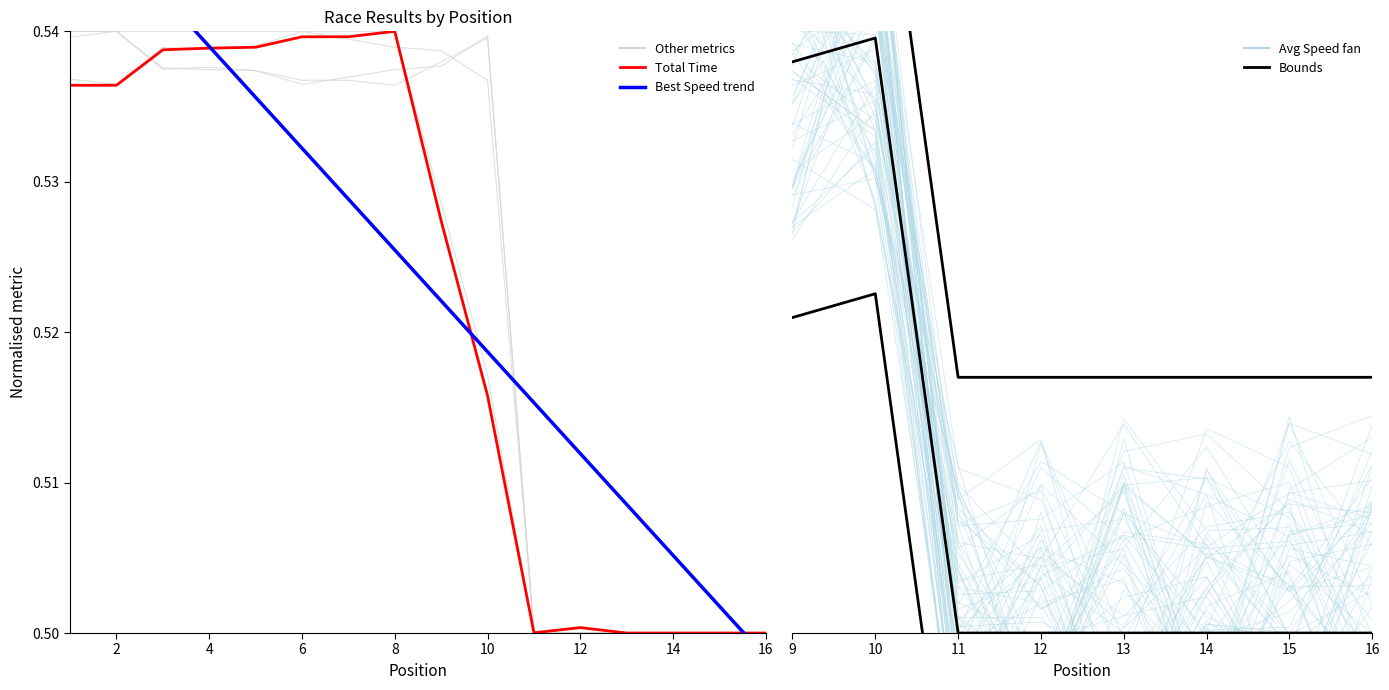

Is the value of Best Speed at 11 greater than the value of Total Laps at 11?

No